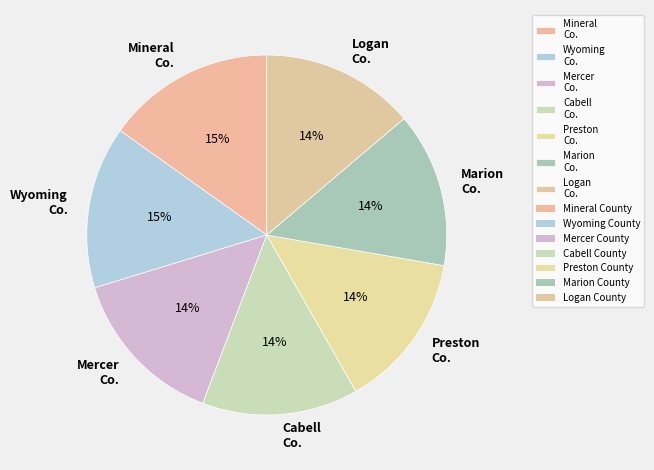

Is it true that Cabell Co. is 14% of the pie?

True